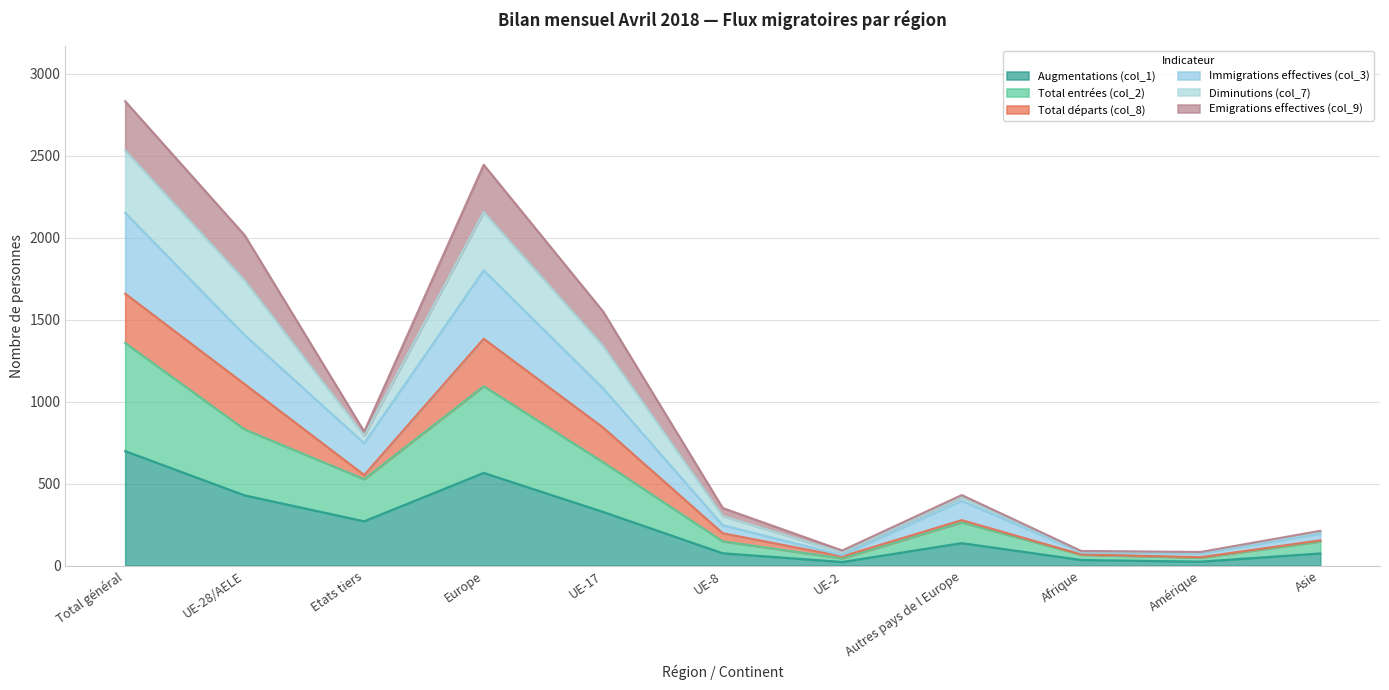

What is the value of the Total entrées (col_2) point at the 11th from the left?

147